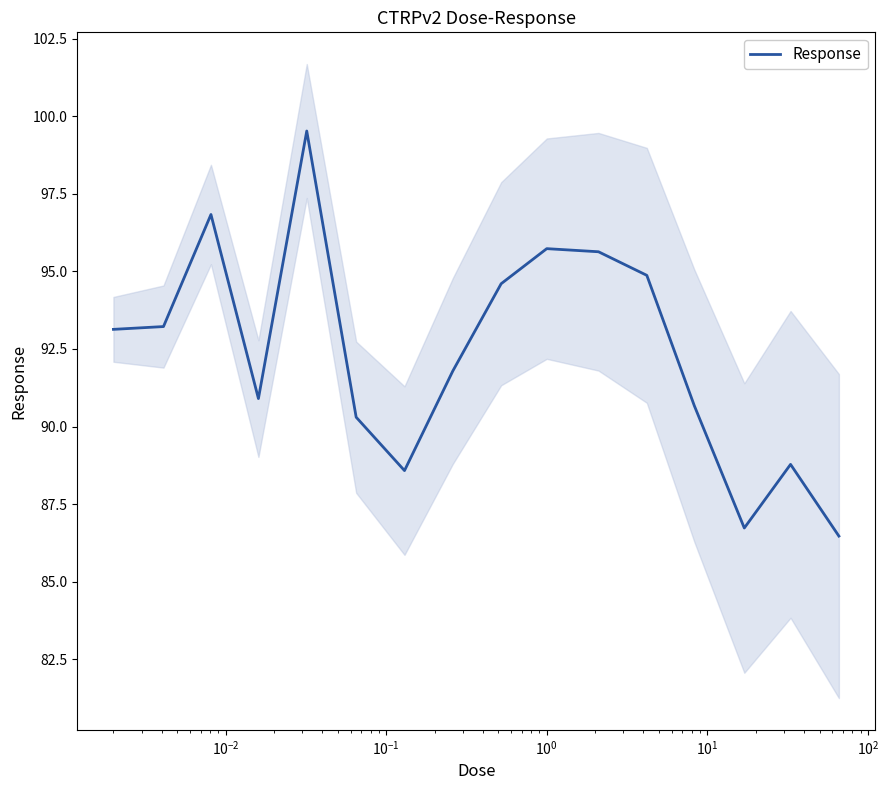

What is the lowest value of the Response series?

86.5